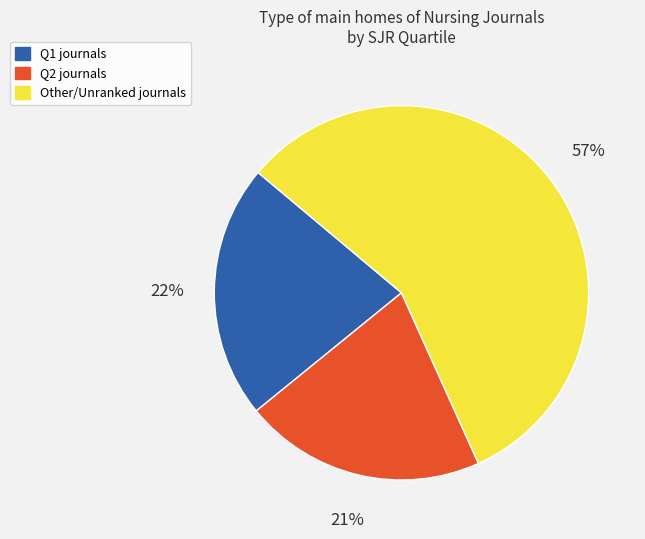

Which slice represents more than half of the pie?

Other